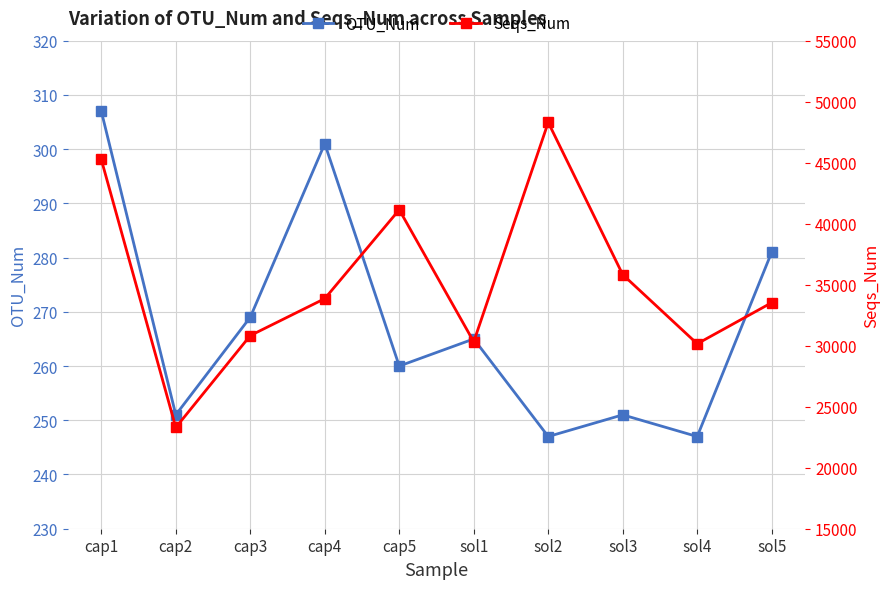

At which label does Seqs_Num first exceed 33858?

cap1